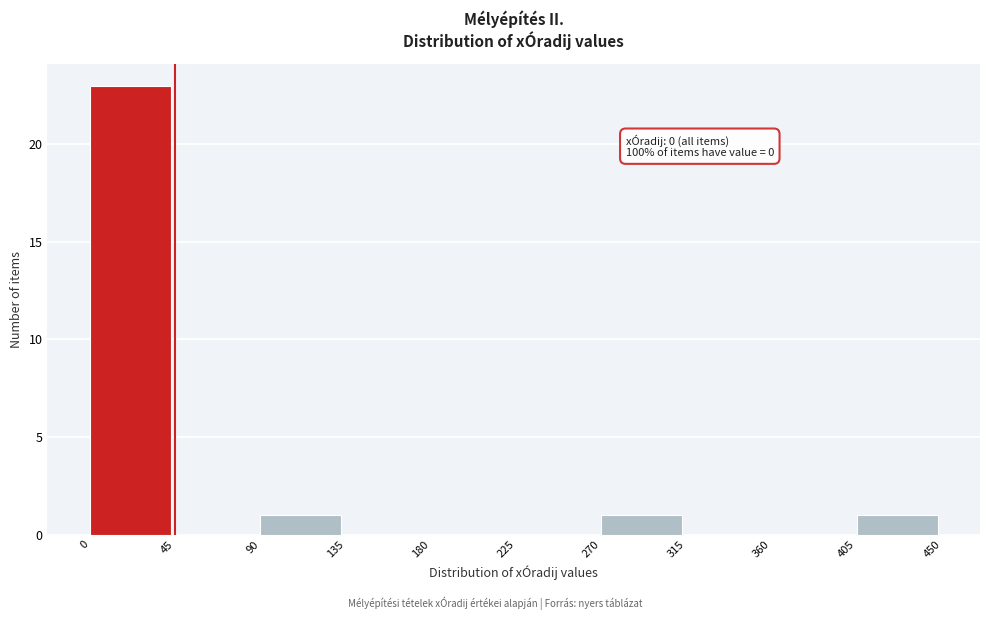

Over which range of the x-axis is the bar tallest?

0 to 45